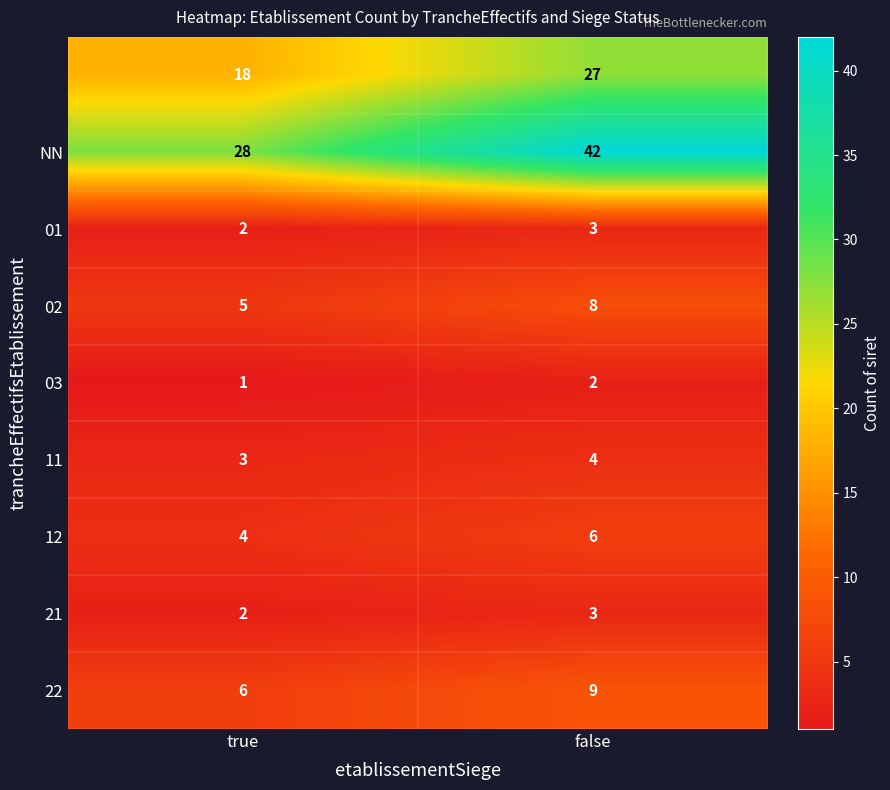

At which category is the sum across all series the highest?

false